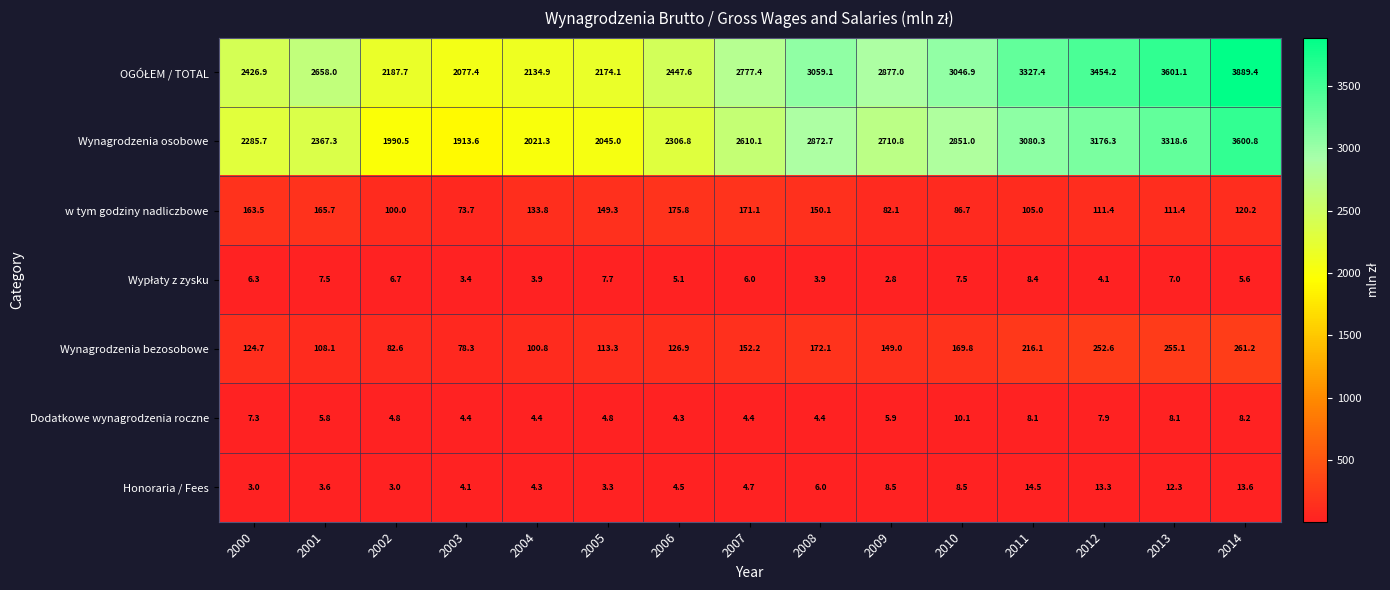

Count the number of data series in this chart.

7